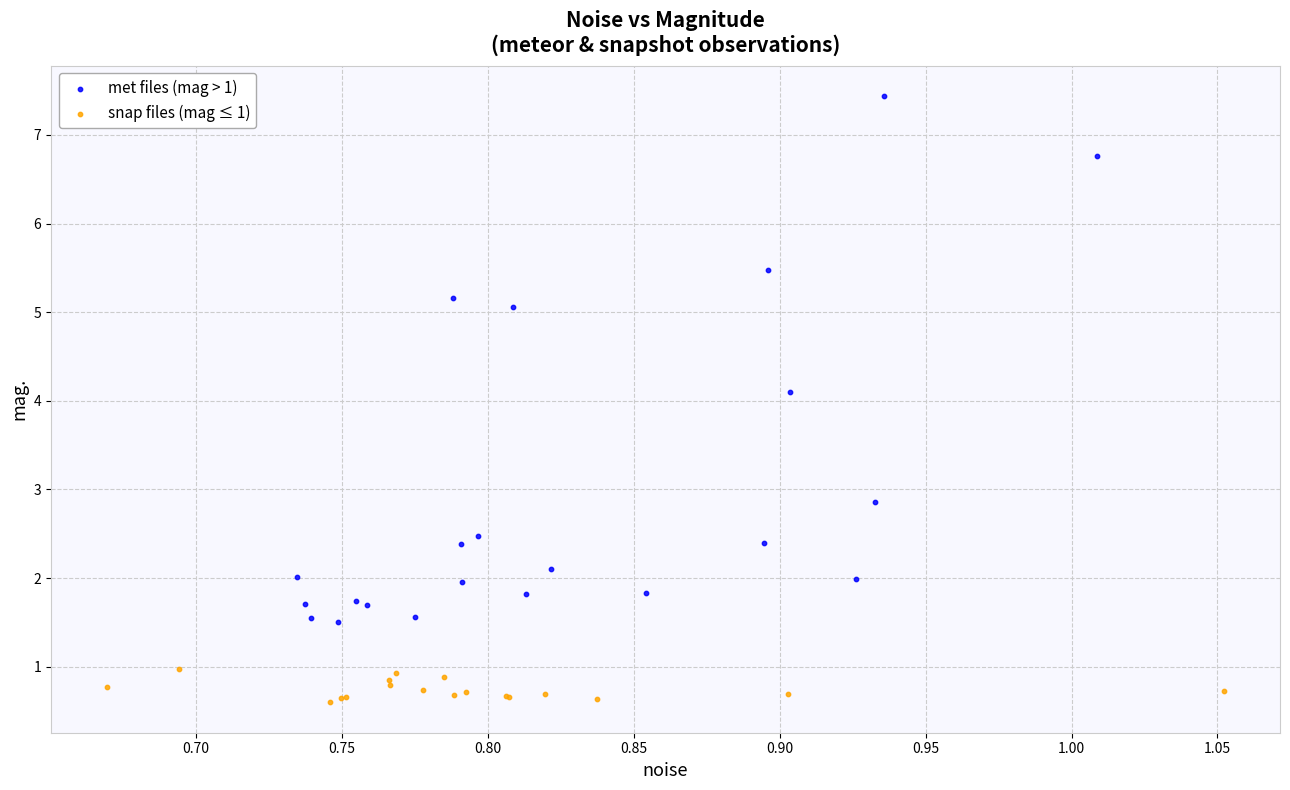

Which series reaches the minimum Y coordinate?

snap files (mag ≤ 1)